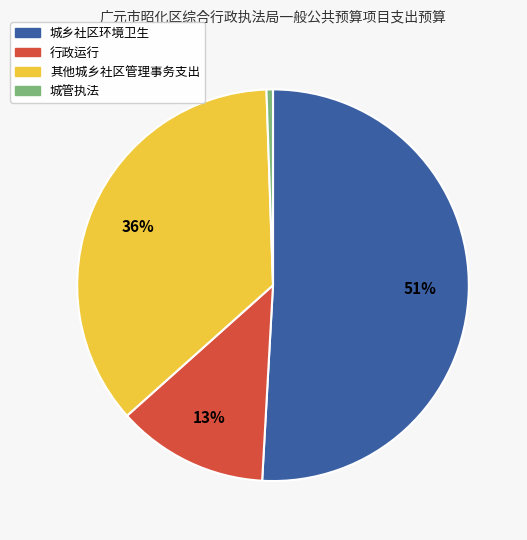

To the nearest percent, what percentage of the pie is 城管执法?

1%